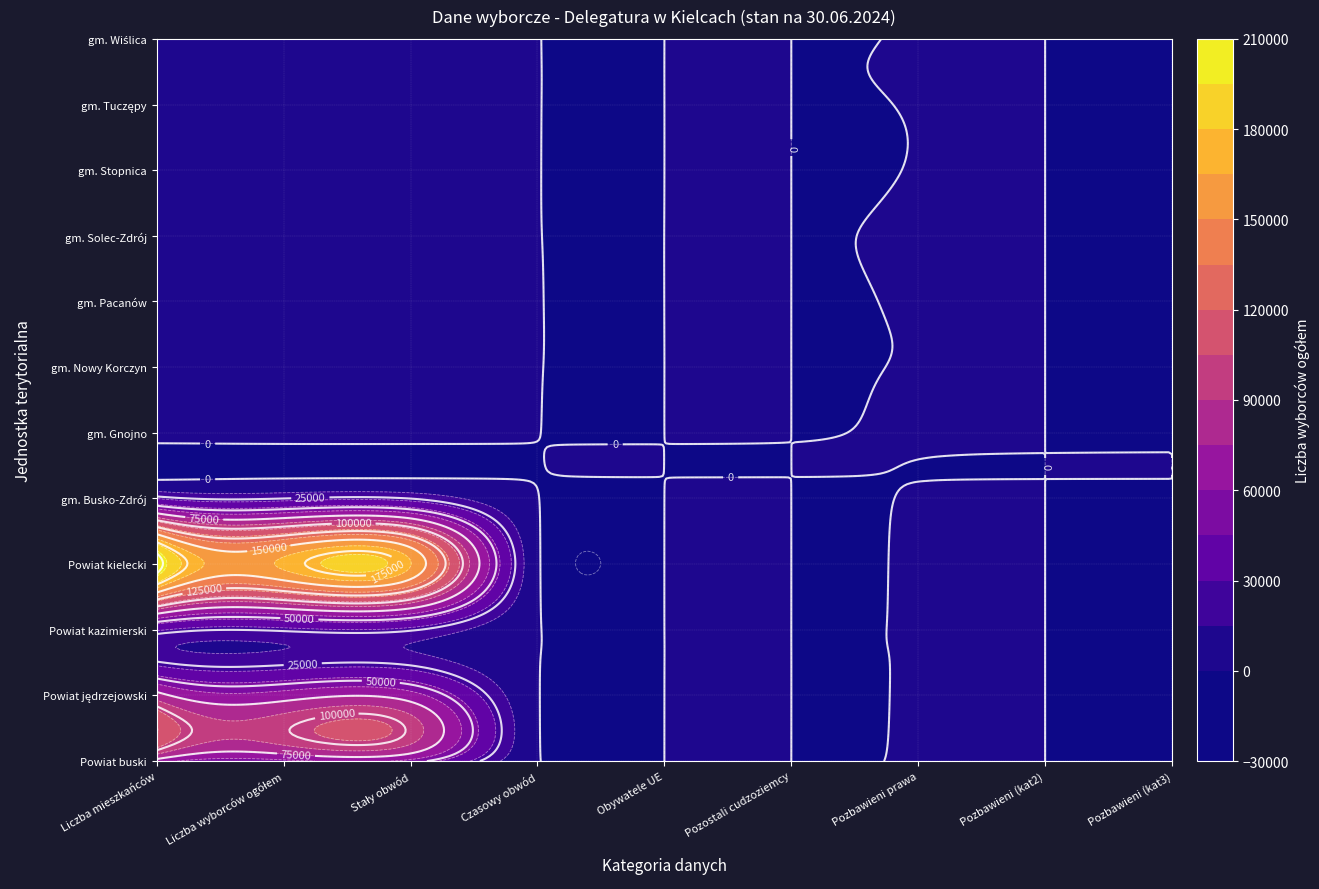

Reading left to right, extract all data points from this chart.

Powiat buski: 0=67534	1=56448	2=55590	3=858	4=1	5=0	6=258	7=0	8=0
Powiat jędrzejowski: 0=81418	1=66942	2=66199	3=743	4=0	5=1	6=248	7=0	8=0
Powiat kazimierski: 0=31818	1=26872	2=26384	3=488	4=0	5=0	6=109	7=0	8=0
Powiat kielecki: 0=208656	1=167870	2=165565	3=2305	4=12	5=1	6=650	7=0	8=0
gm. Busko-Zdrój: 0=29664	1=24916	2=24712	3=204	4=0	5=0	6=75	7=0	8=0
gm. Gnojno: 0=4321	1=3537	2=3482	3=55	4=0	5=0	6=49	7=0	8=0
gm. Nowy Korczyn: 0=5608	1=4702	2=4581	3=121	4=0	5=0	6=19	7=0	8=0
gm. Pacanów: 0=7018	1=5891	2=5730	3=161	4=1	5=0	6=31	7=0	8=0
gm. Solec-Zdrój: 0=4927	1=3990	2=3909	3=81	4=1	5=0	6=42	7=0	8=0
gm. Stopnica: 0=7217	1=6034	2=5930	3=104	4=0	5=0	6=11	7=0	8=0
gm. Tuczępy: 0=3572	1=2983	2=2928	3=55	4=0	5=0	6=9	7=0	8=0
gm. Wiślica: 0=5207	1=4395	2=4318	3=77	4=0	5=0	6=22	7=0	8=0